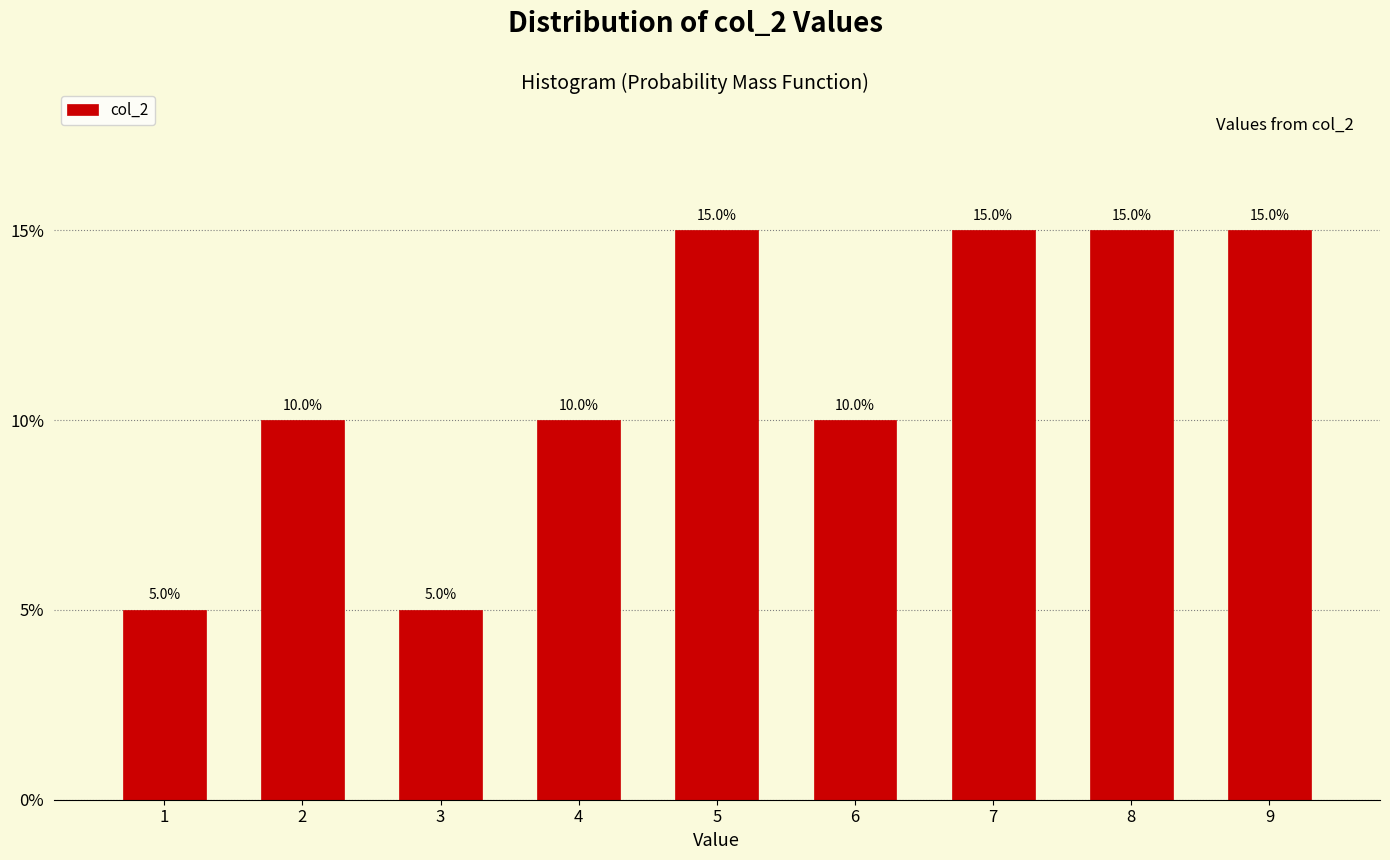

Reading left to right, extract all data points from this chart.

1=5	2=10	3=5	4=10	5=15	6=10	7=15	8=15	9=15